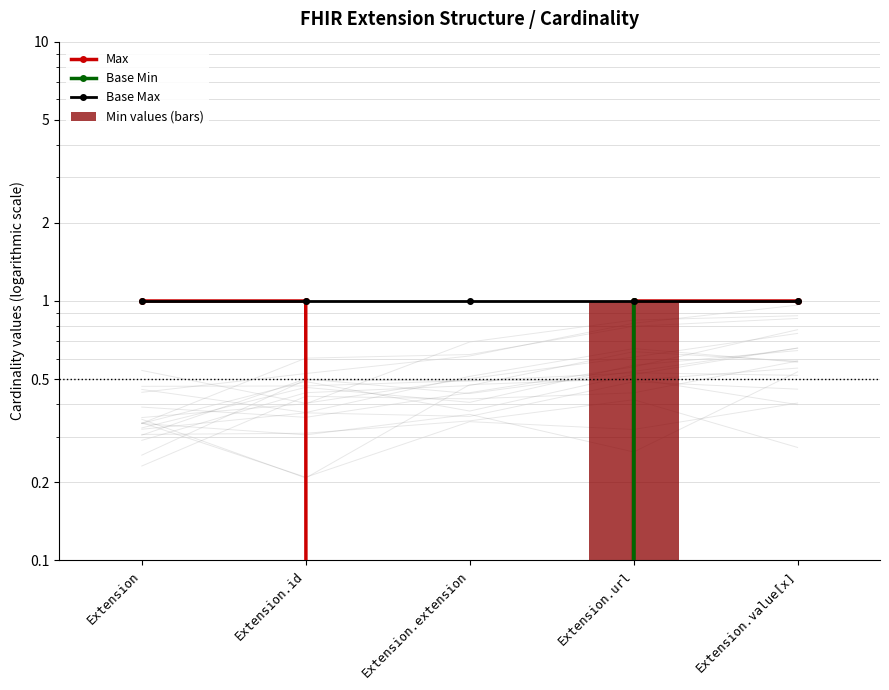

Reading right to left, extract all data points from this chart.

Max: 1	1	0	1	1
Base Min: 0	1	0	0	0
Base Max: 1	1	1	1	1
Min values (bars): 0	1	0	0	0